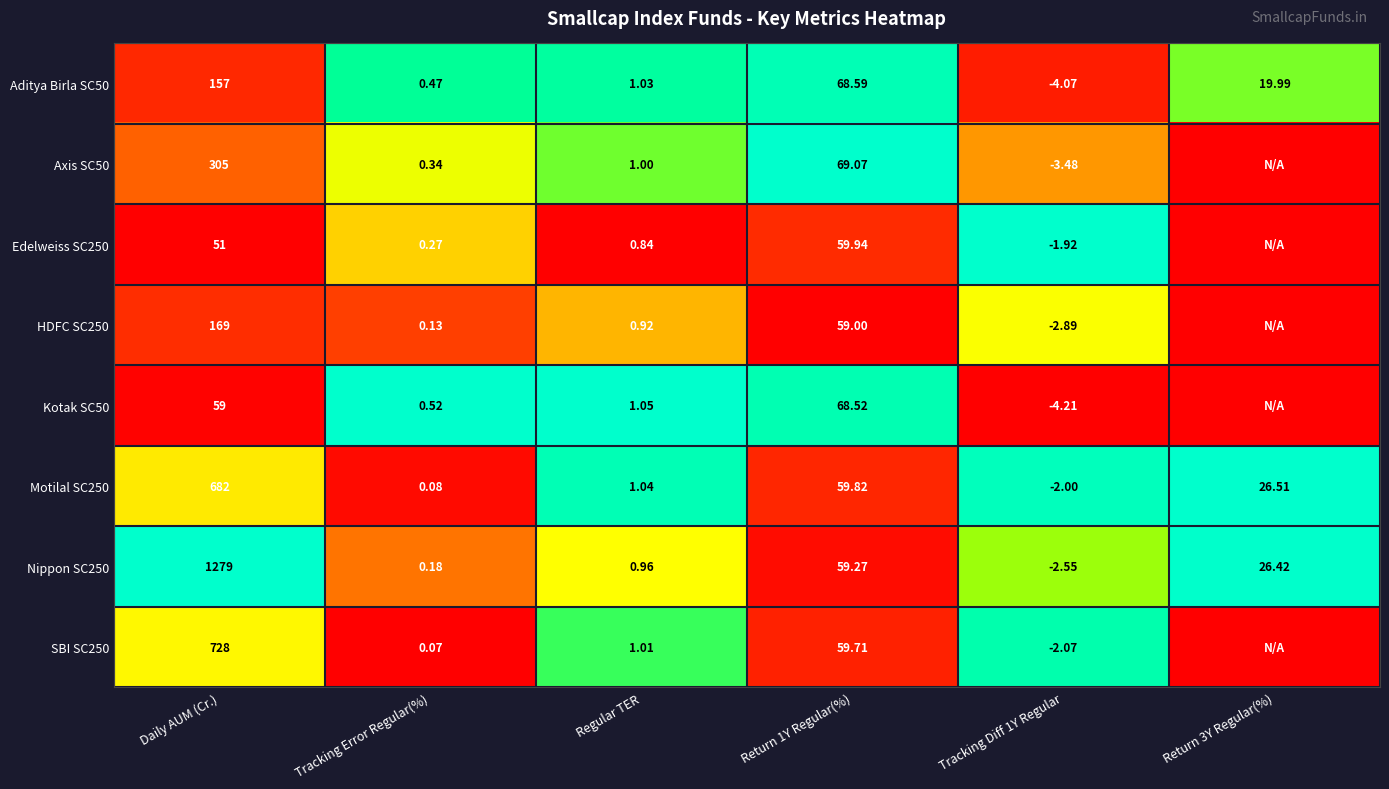

At which label does Nippon SC250 first exceed 26?

Daily AUM (Cr.)